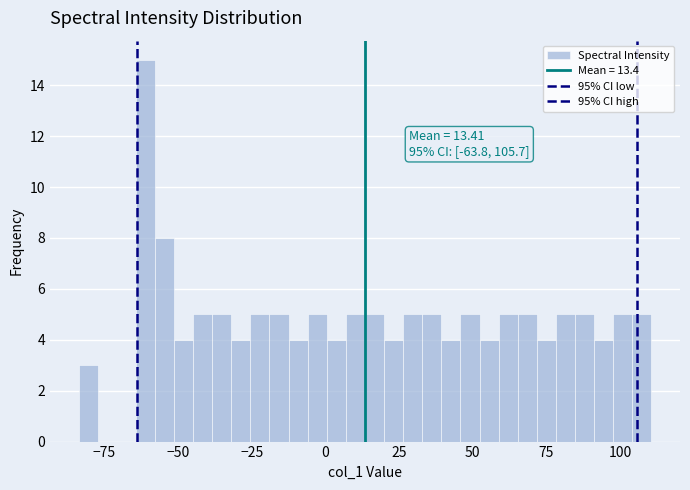

Around what value on the x-axis is the tallest bar? Give the approximate position of its centre, as read against the axis.

-60